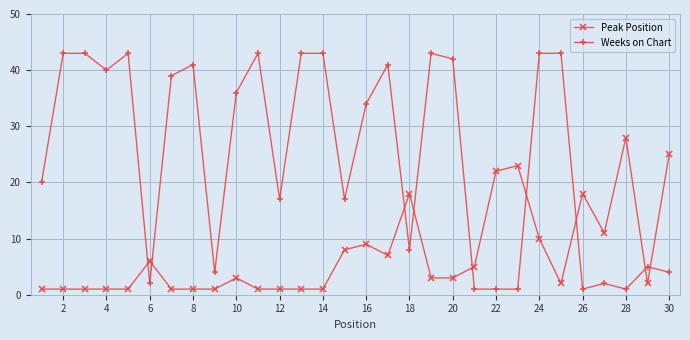

Rank the series by their average value, from lowest to highest.

Peak Position, Weeks on Chart